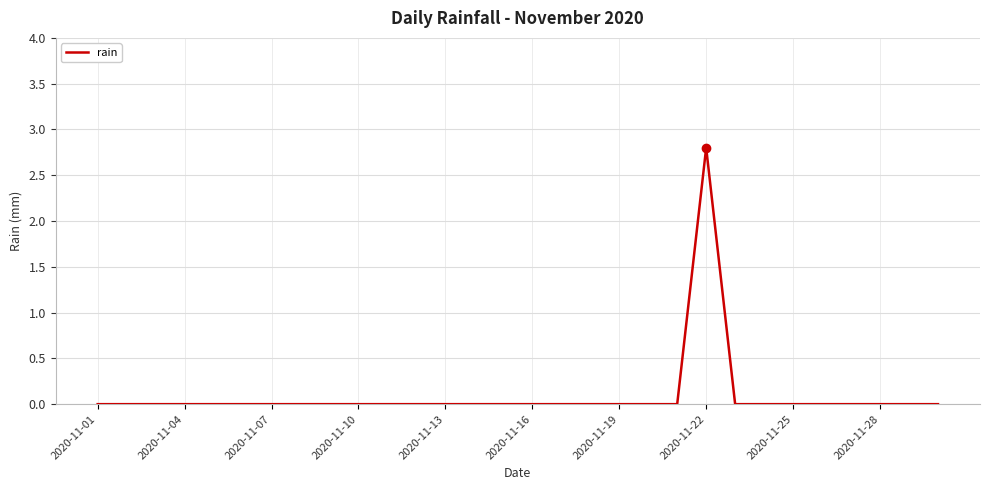

What is the greatest value displayed?

2.8